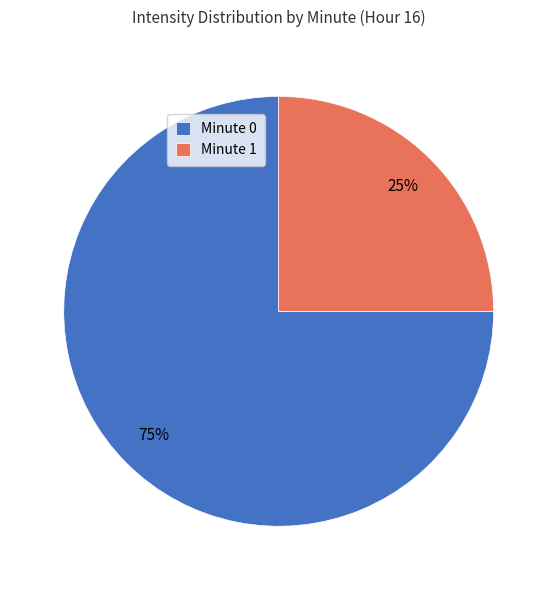

Which category has the biggest portion of the pie?

Minute 0